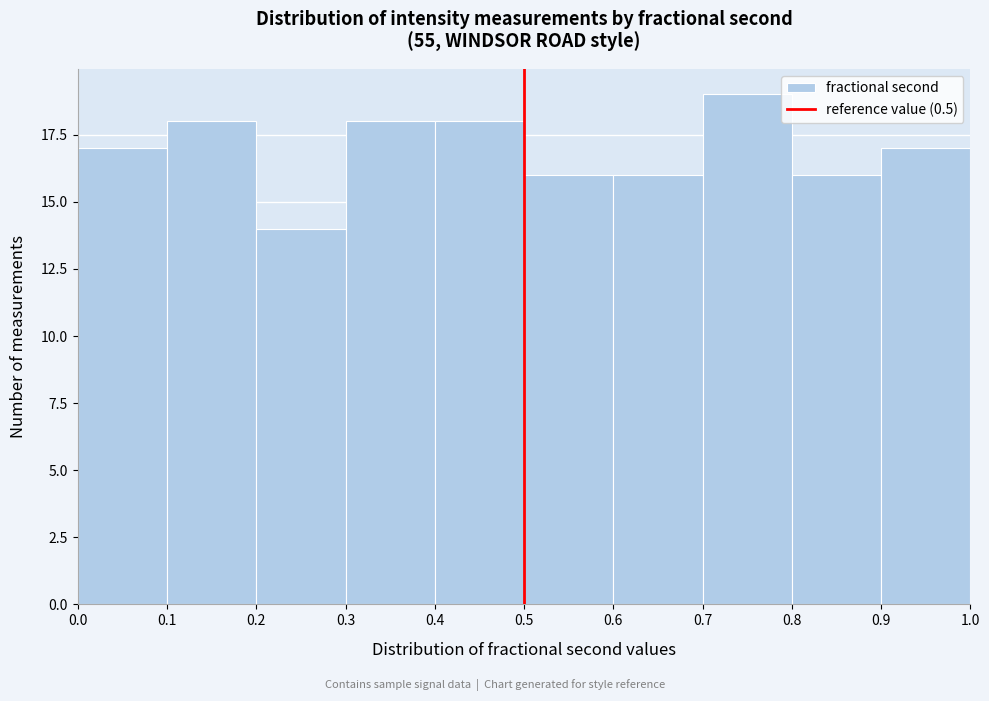

Reading left to right, list every bar in this chart as the range it spans on the x-axis followed by its height. The values are not printed on the chart, so give them approximately, as read against the axis.

0.0 to 0.1: 17
0.1 to 0.2: 18
0.2 to 0.3: 14
0.3 to 0.4: 18
0.4 to 0.5: 18
0.5 to 0.6: 16
0.6 to 0.7: 16
0.7 to 0.8: 19
0.8 to 0.9: 16
0.9 to 1.0: 17